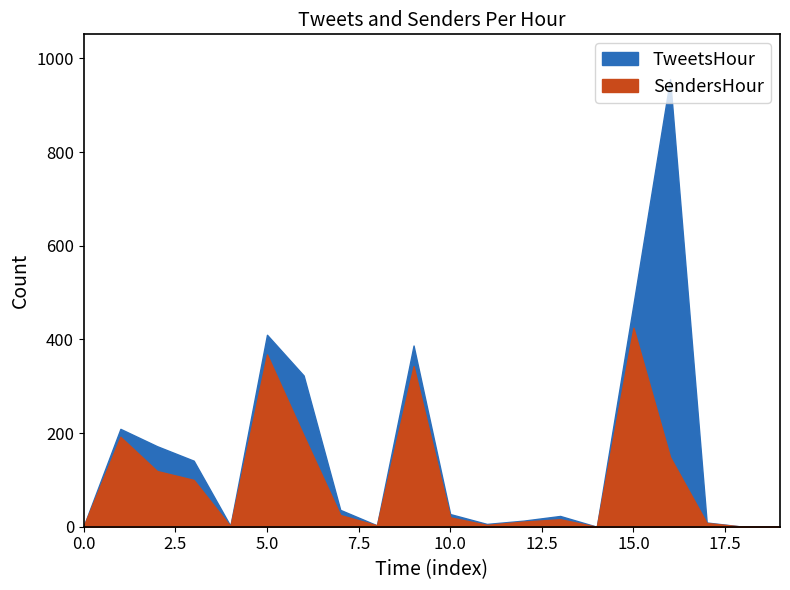

Where is the first local minimum for SendersHour?

4